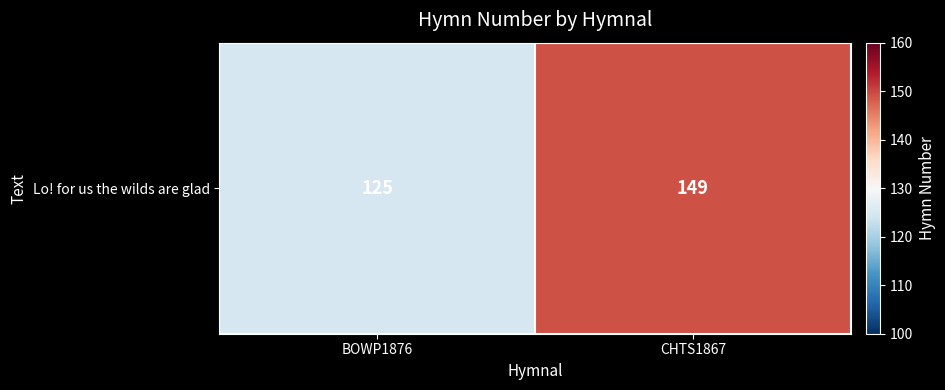

Reading left to right, transcribe all the data shown in this chart.

BOWP1876=125	CHTS1867=149